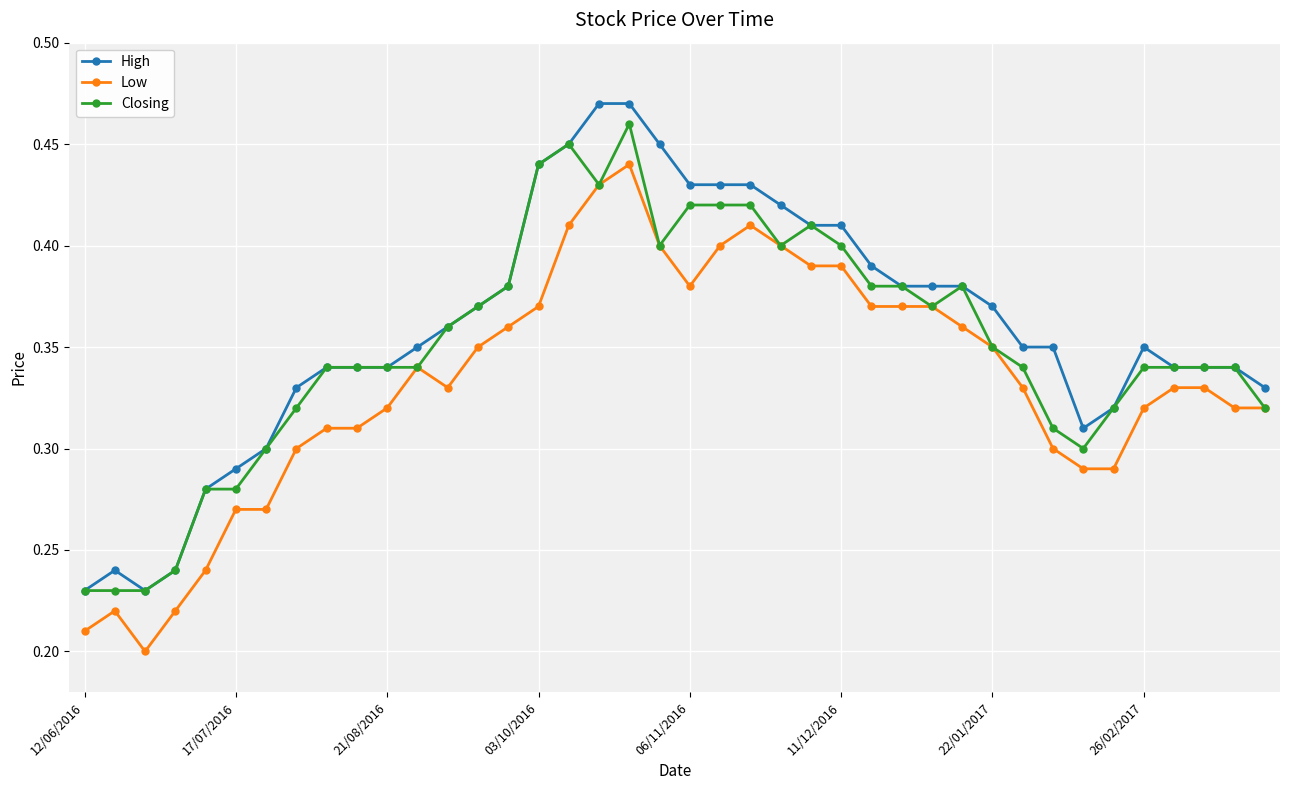

At how many categories does at least one series exceed 0?

40